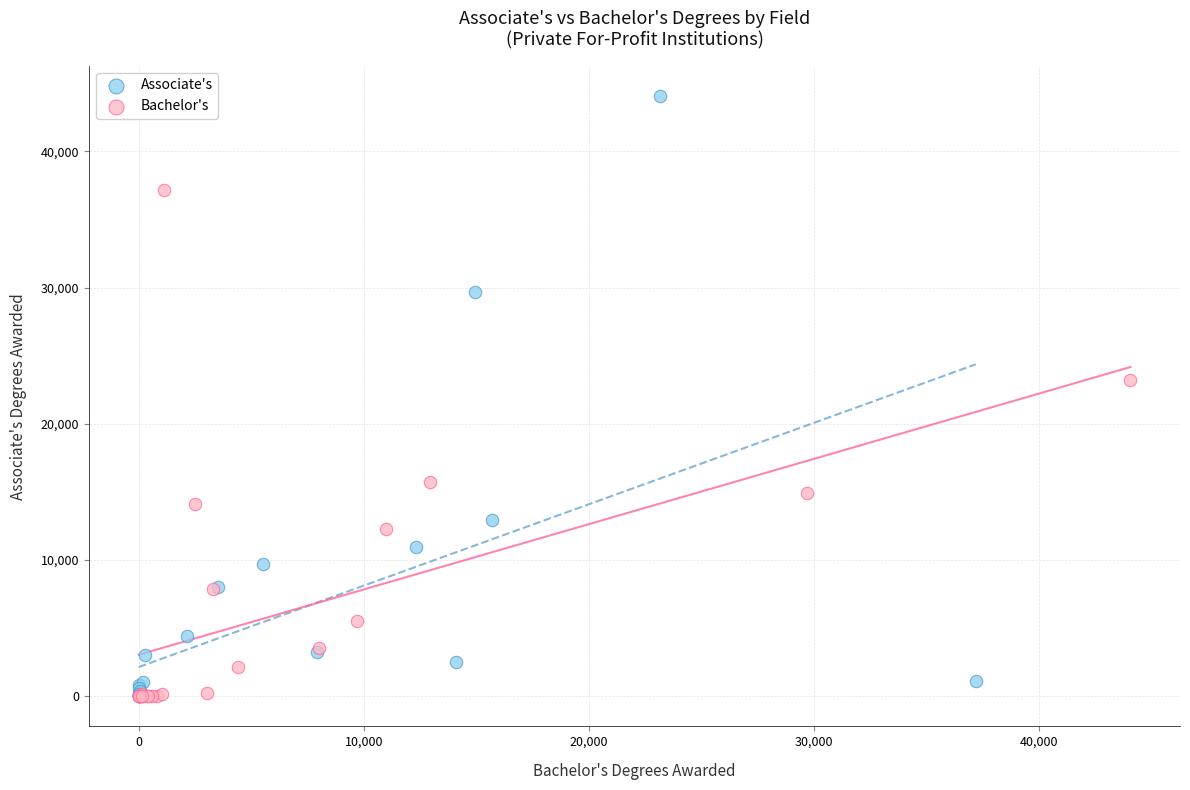

Which series reaches the maximum Y coordinate?

Associate's